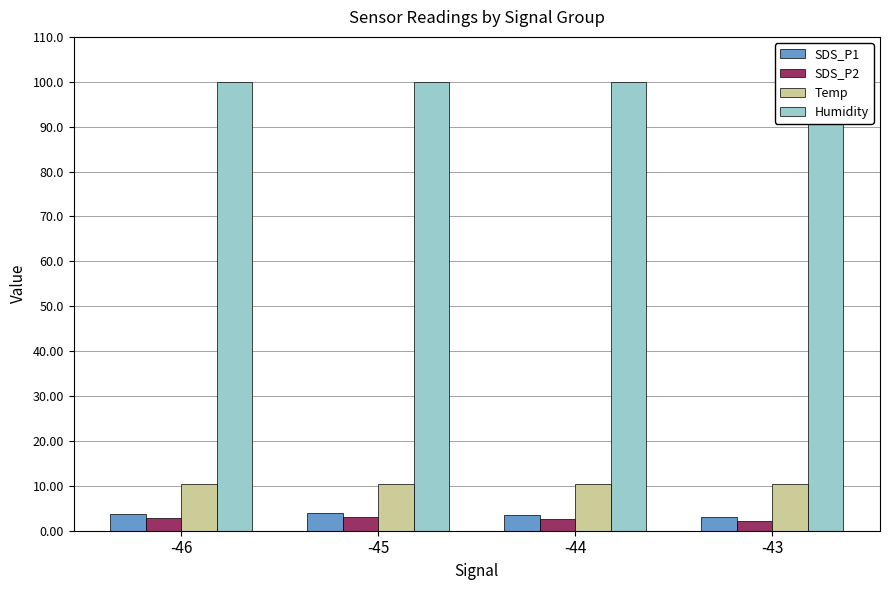

How many bars are there in each group?

4